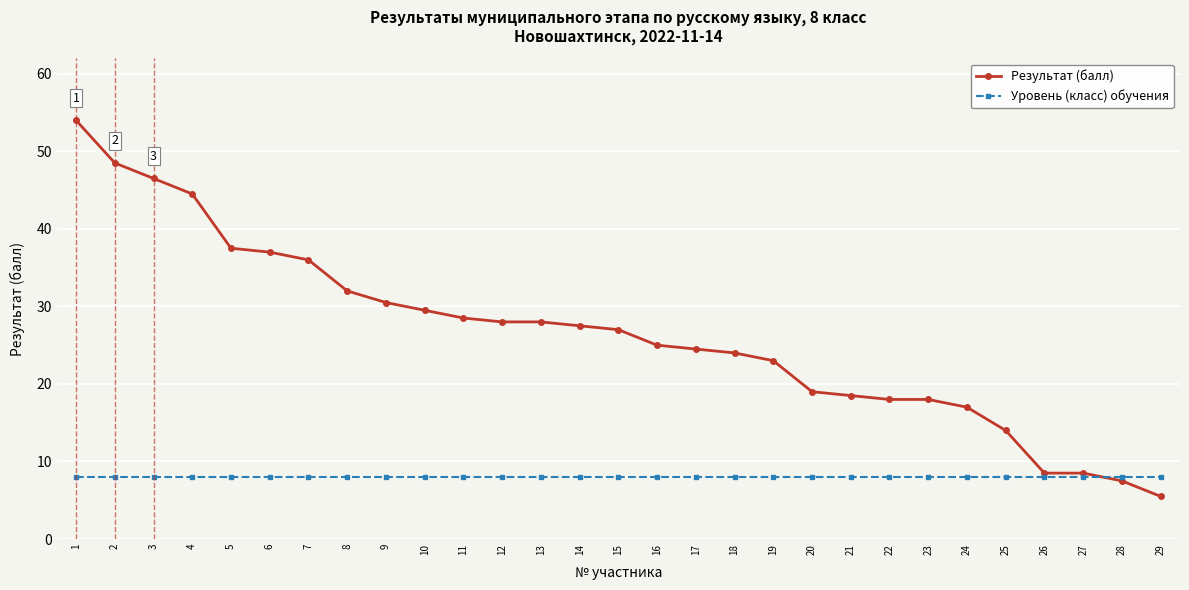

Which series has the widest spread of values?

Результат (балл)